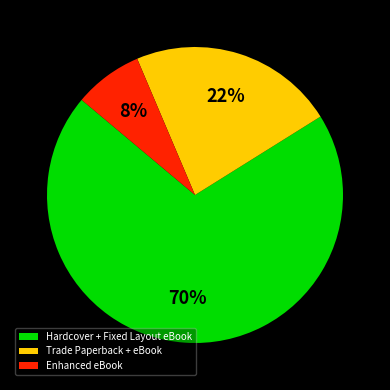

Do Hardcover + Fixed Layout eBook and Trade Paperback + eBook together represent more than half of the pie?

Yes